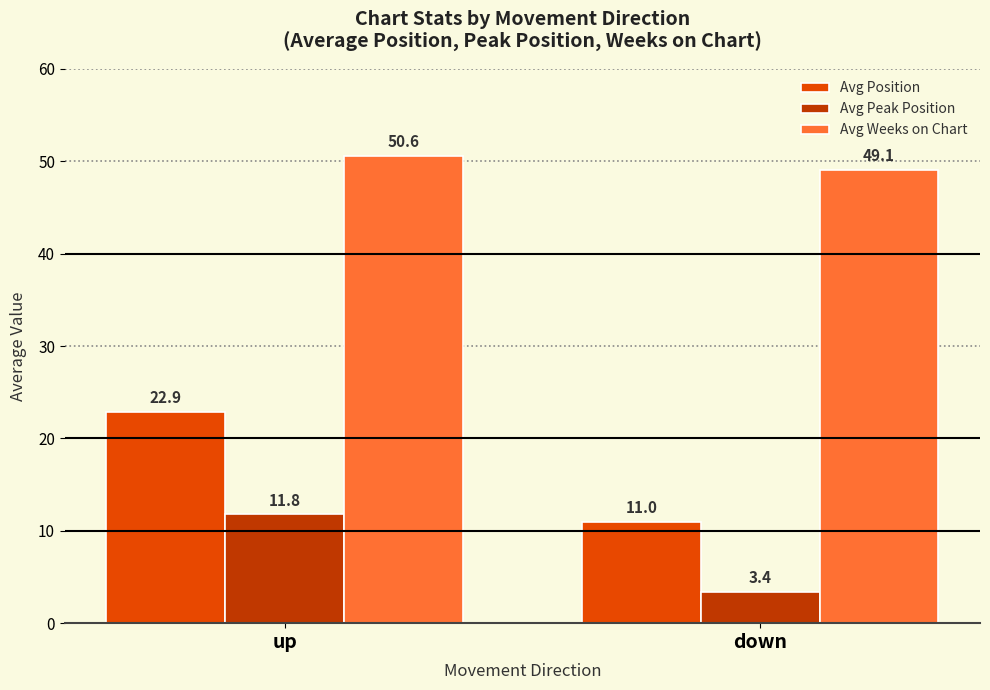

What is the label of the 1st bar from the right?

down